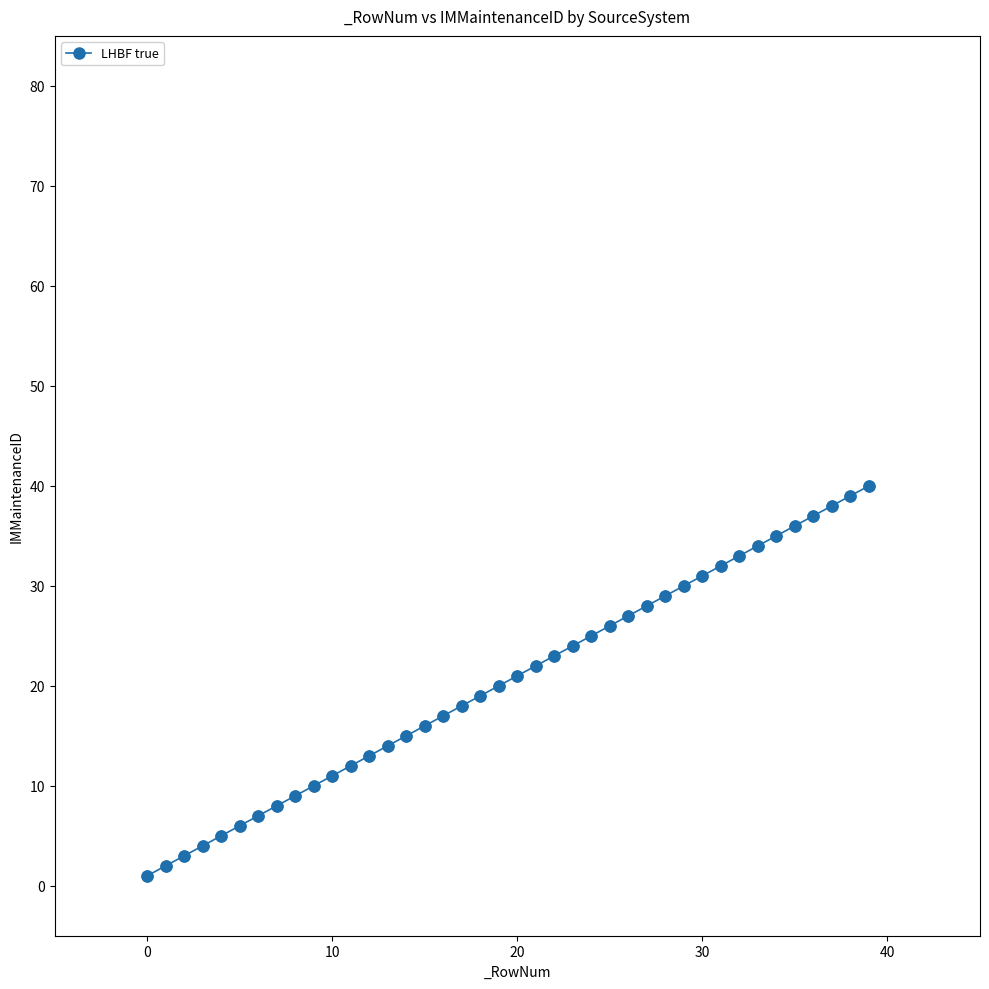

What is the maximum value shown in the chart?

40